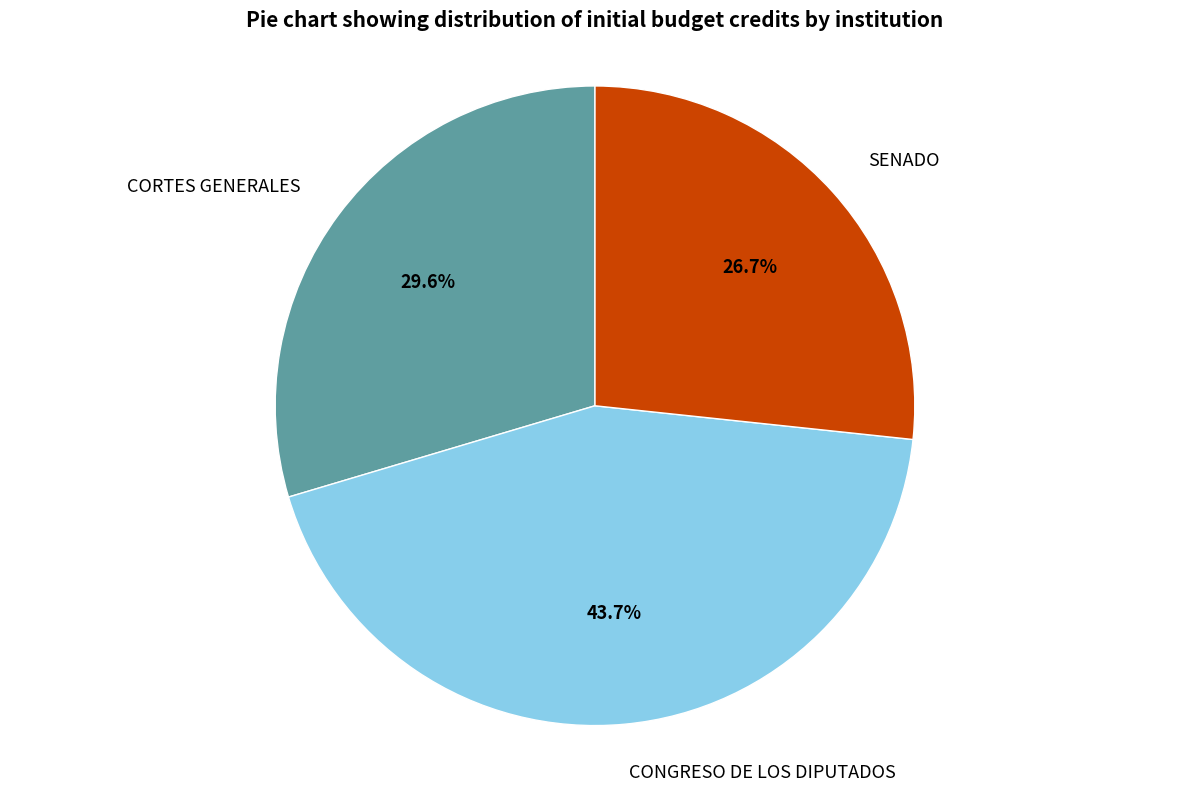

Is there any slice that represents more than half of the pie?

No